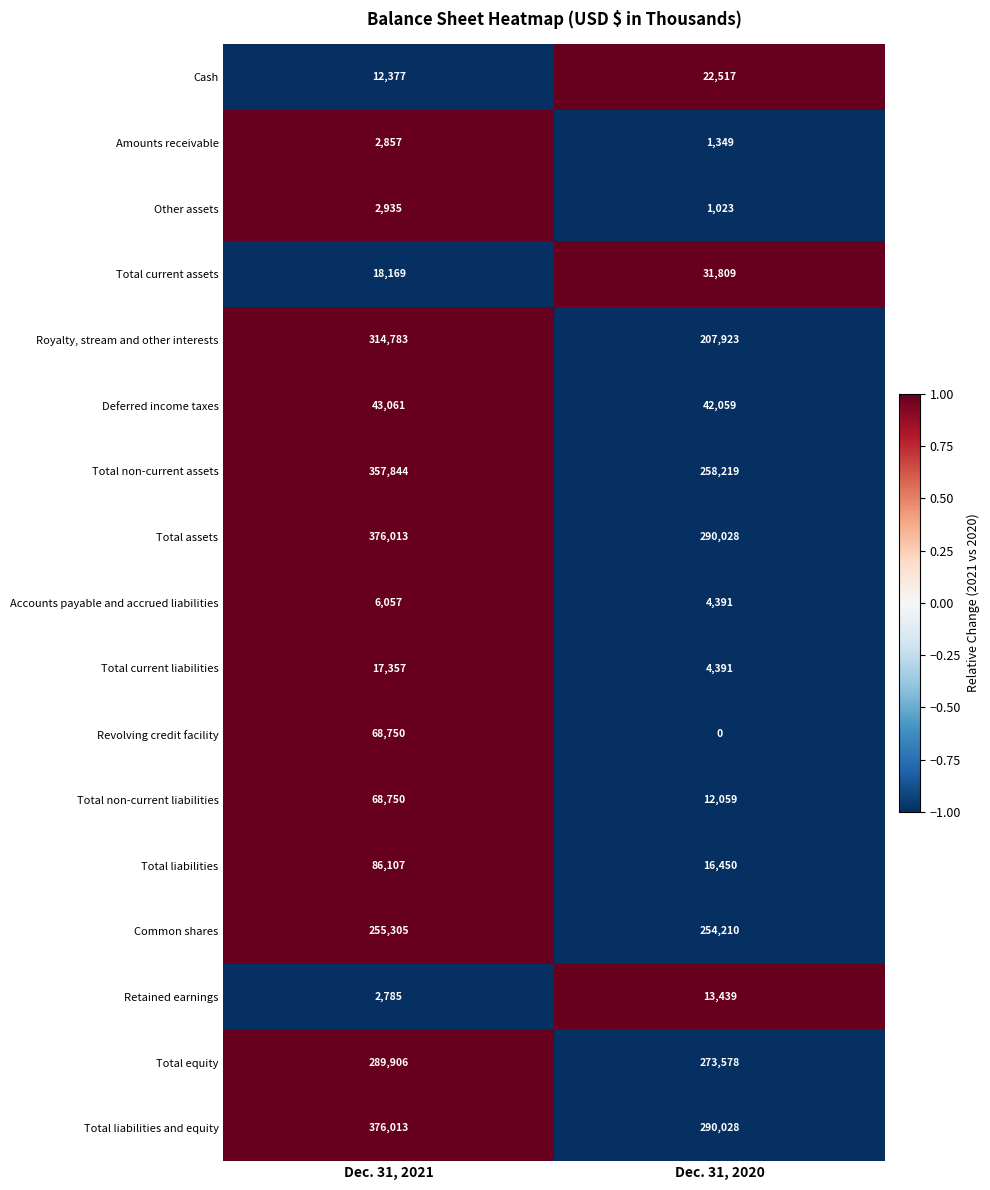

At which category does the chart reach its peak across all series?

Dec. 31, 2021